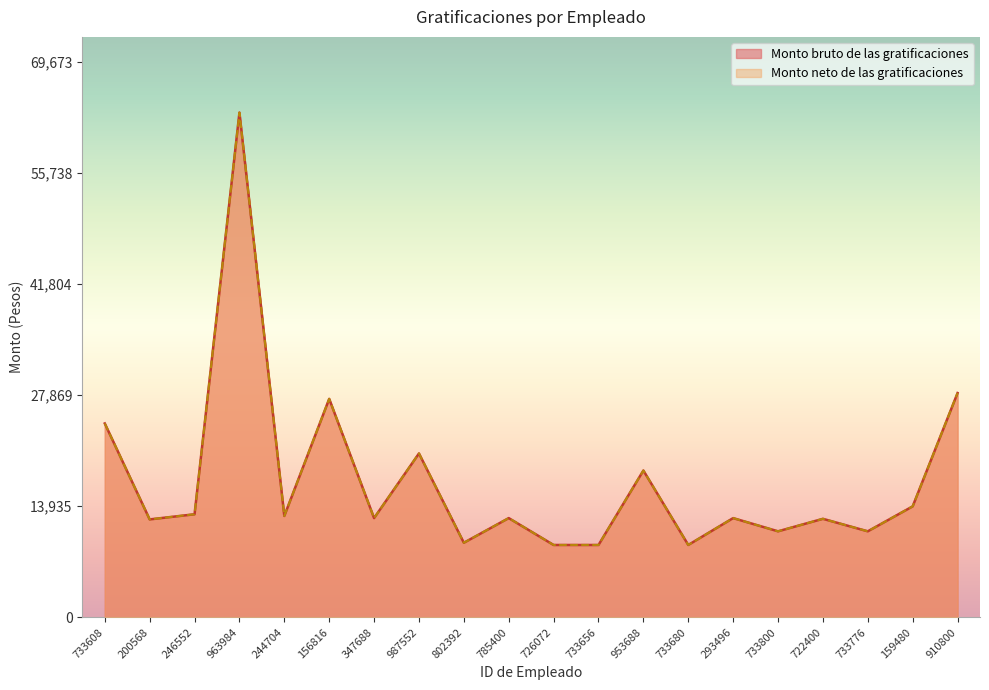

Reading right to left, transcribe all the data shown in this chart.

Monto bruto de las gratificaciones: 28139.3	13915.2	10782.7	12352.1	10782.7	12442.1	9067.4	18412.8	9067.4	9067.4	12442.1	9344.9	20555.6	12442.1	27407.5	12709.9	63338.9	12922.1	12277.9	24322.1
Monto neto de las gratificaciones: 28139.3	13915.2	10782.7	12352.1	10782.7	12442.1	9067.4	18412.8	9067.4	9067.4	12442.1	9344.9	20555.6	12442.1	27407.5	12709.9	63338.9	12922.1	12277.9	24322.1